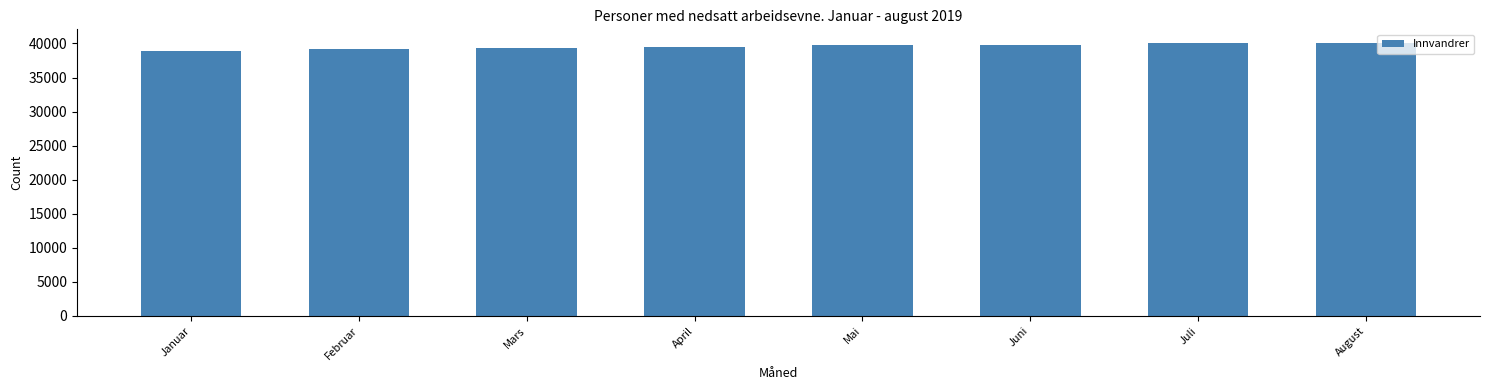

What is the greatest value displayed?

40069